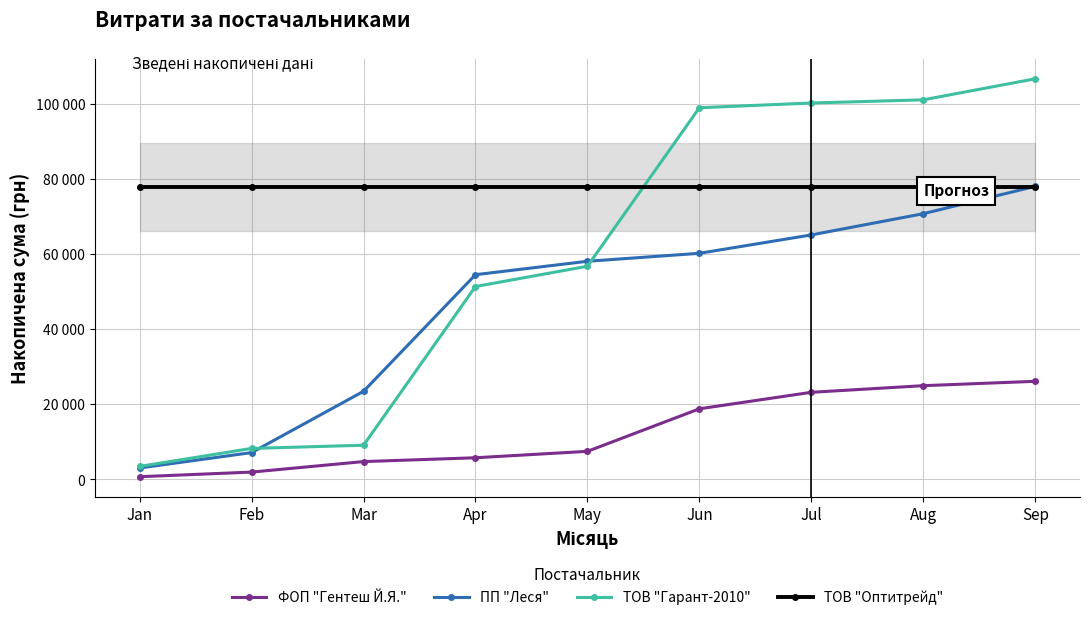

Is this an area chart (filled region under the line)?

No